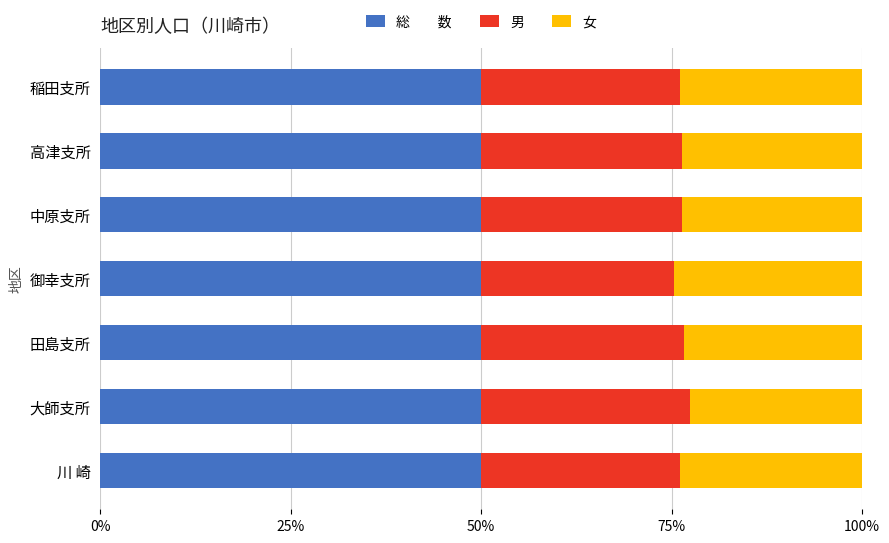

What is the total value across all series at 田島支所?

100.0